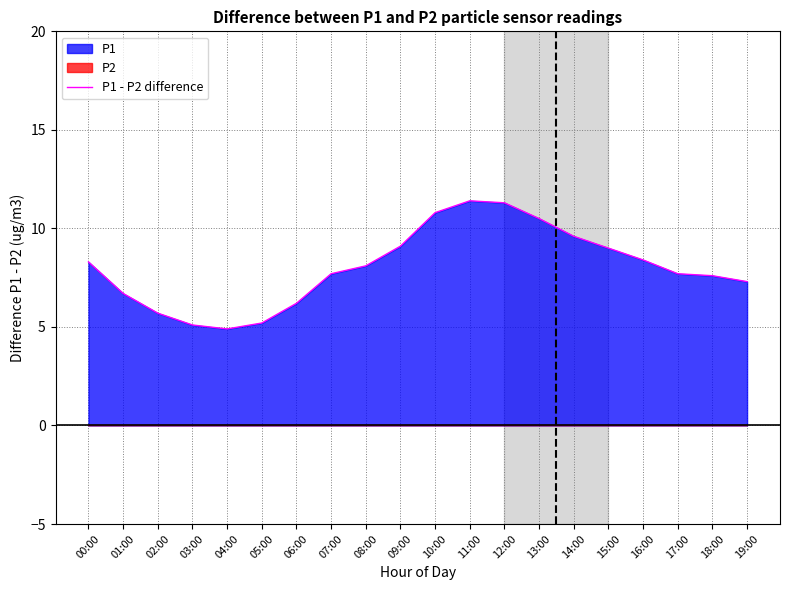

The value of P1 - P2 difference at 18:00 is 2.5. True or false?

False